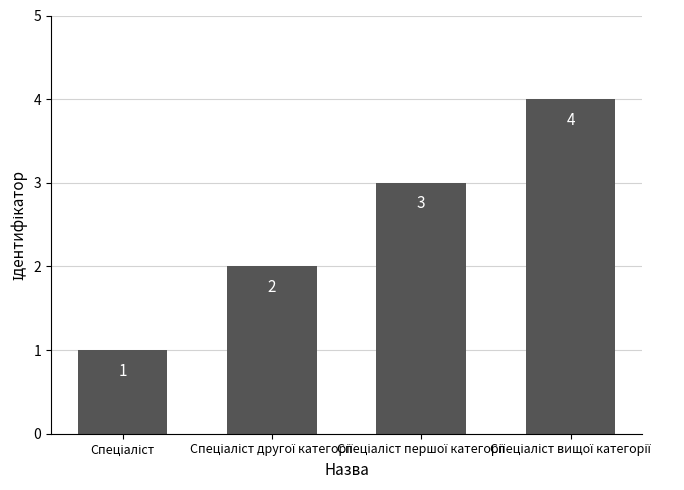

What is the maximum value shown in the chart?

4